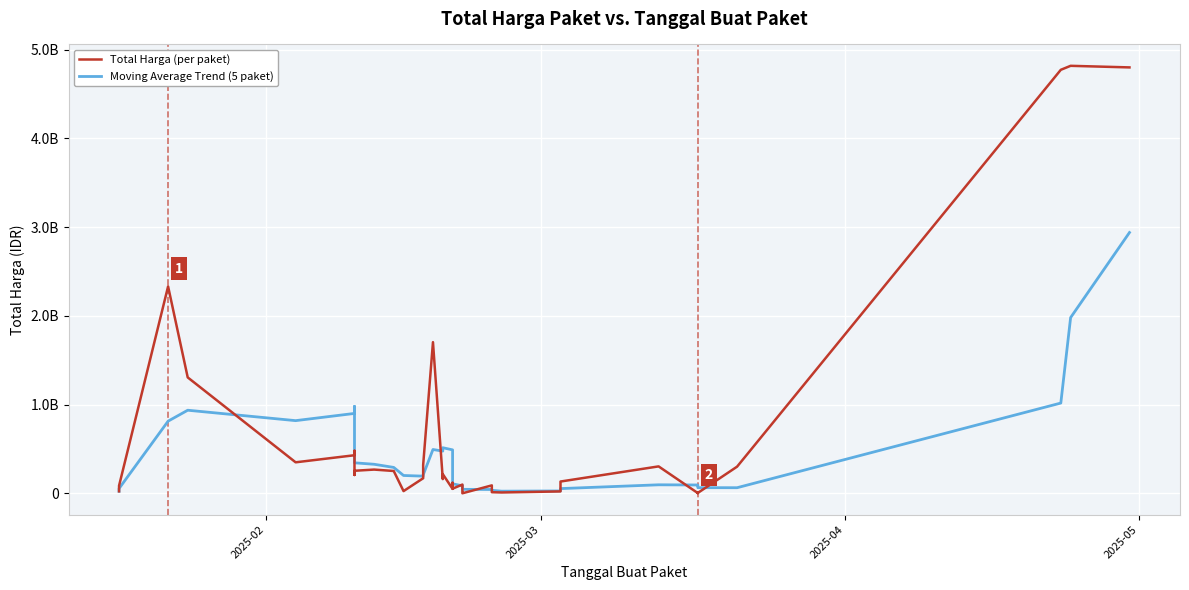

Is the value of Total Harga (per paket) at 15 greater than the value of Moving Average Trend (5 paket) at 19?

Yes